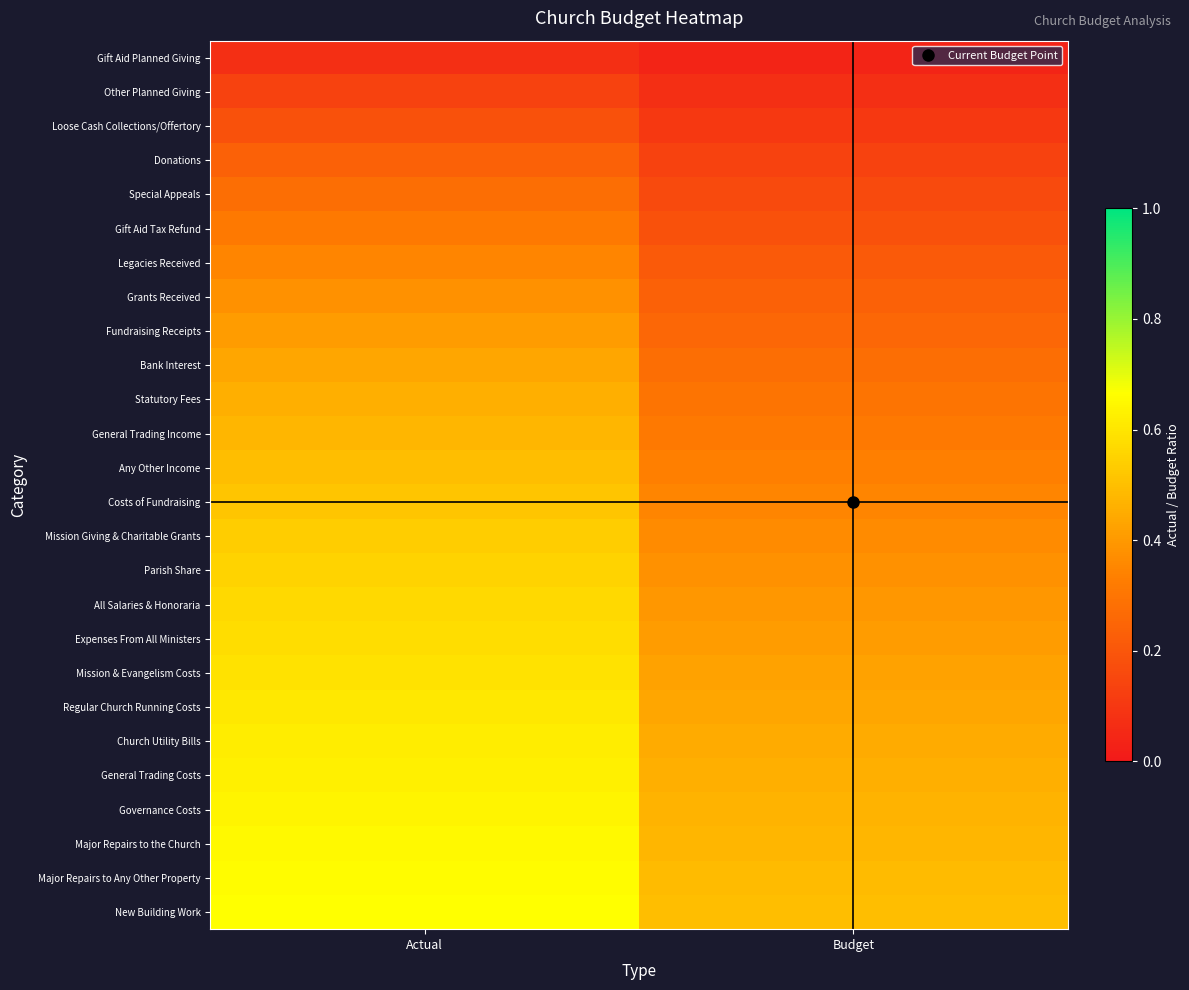

Reading left to right, what are all the values shown in this chart?

Gift Aid Planned Giving: Actual=0.1	Budget=0.0
Other Planned Giving: Actual=0.1	Budget=0.1
Loose Cash Collections/Offertory: Actual=0.2	Budget=0.1
Donations: Actual=0.2	Budget=0.1
Special Appeals: Actual=0.3	Budget=0.2
Gift Aid Tax Refund: Actual=0.3	Budget=0.2
Legacies Received: Actual=0.3	Budget=0.2
Grants Received: Actual=0.4	Budget=0.2
Fundraising Receipts: Actual=0.4	Budget=0.3
Bank Interest: Actual=0.4	Budget=0.3
Statutory Fees: Actual=0.5	Budget=0.3
General Trading Income: Actual=0.5	Budget=0.3
Any Other Income: Actual=0.5	Budget=0.3
Costs of Fundraising: Actual=0.5	Budget=0.3
Mission Giving & Charitable Grants: Actual=0.5	Budget=0.4
Parish Share: Actual=0.6	Budget=0.4
All Salaries & Honoraria: Actual=0.6	Budget=0.4
Expenses From All Ministers: Actual=0.6	Budget=0.4
Mission & Evangelism Costs: Actual=0.6	Budget=0.4
Regular Church Running Costs: Actual=0.6	Budget=0.4
Church Utility Bills: Actual=0.6	Budget=0.4
General Trading Costs: Actual=0.6	Budget=0.5
Governance Costs: Actual=0.6	Budget=0.5
Major Repairs to the Church: Actual=0.6	Budget=0.5
Major Repairs to Any Other Property: Actual=0.7	Budget=0.5
New Building Work: Actual=0.7	Budget=0.5